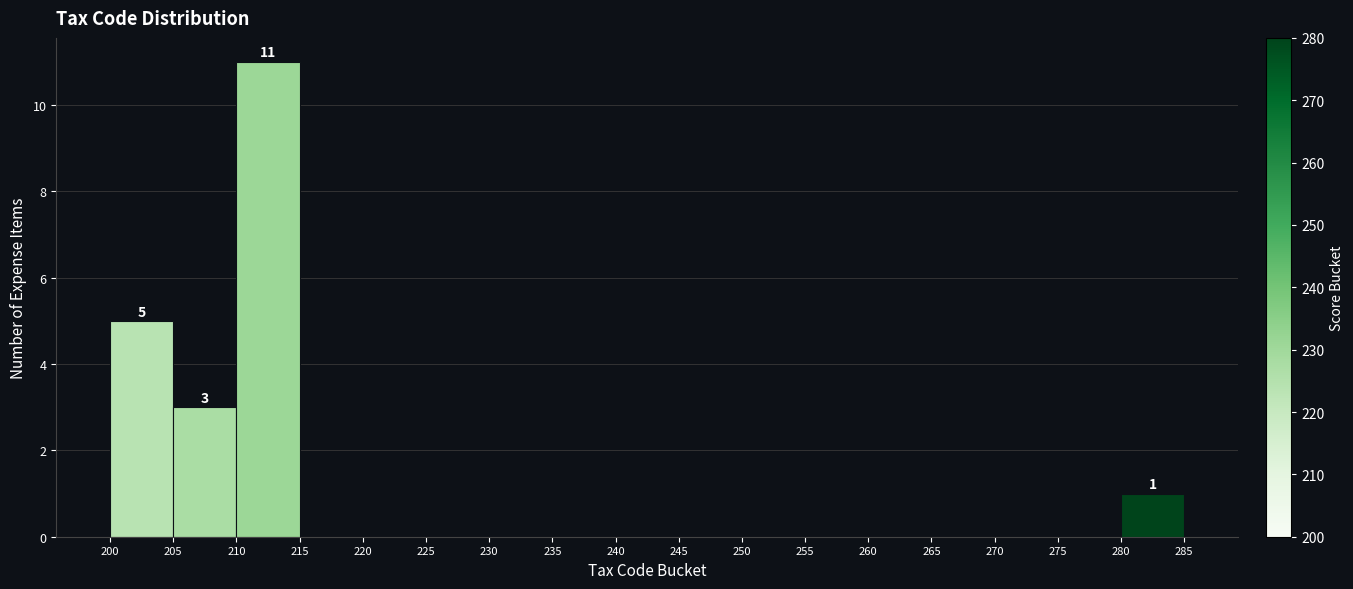

Which range on the x-axis has the tallest bar?

210 to 215